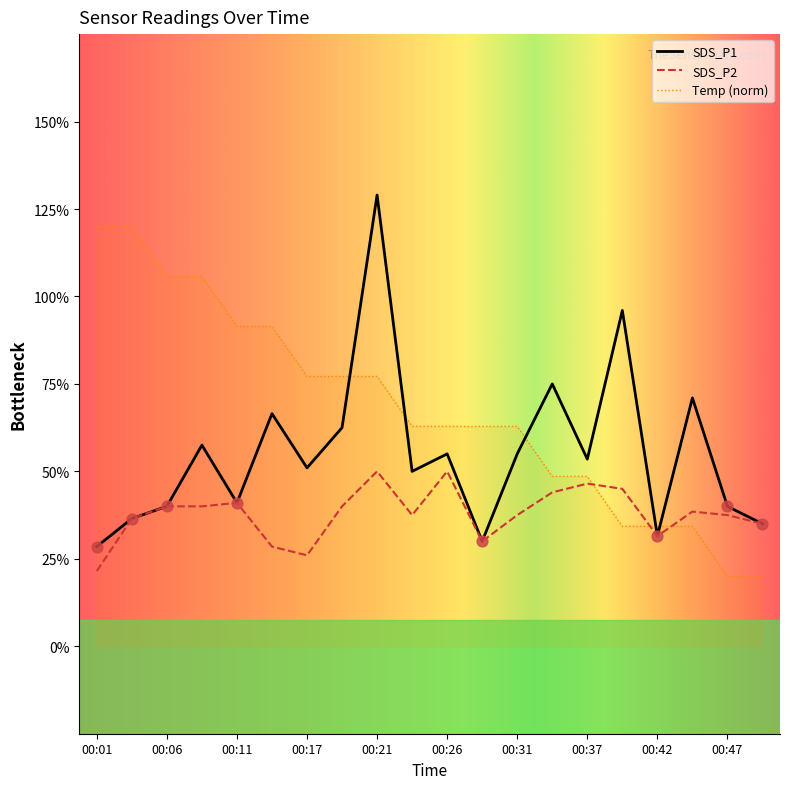

Is the value of SDS_P1 at 00:17 greater than the value of Temp at 00:29?

No